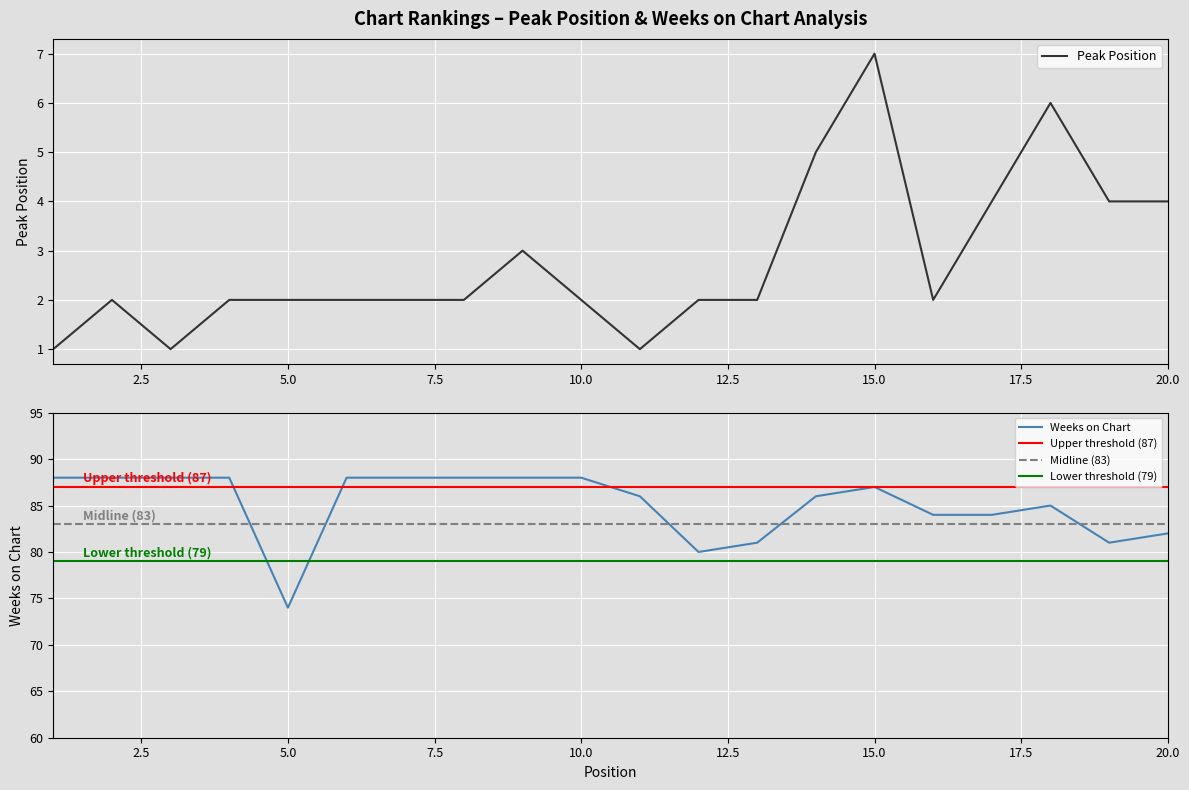

How many interior local peaks does the Peak Position series have?

4